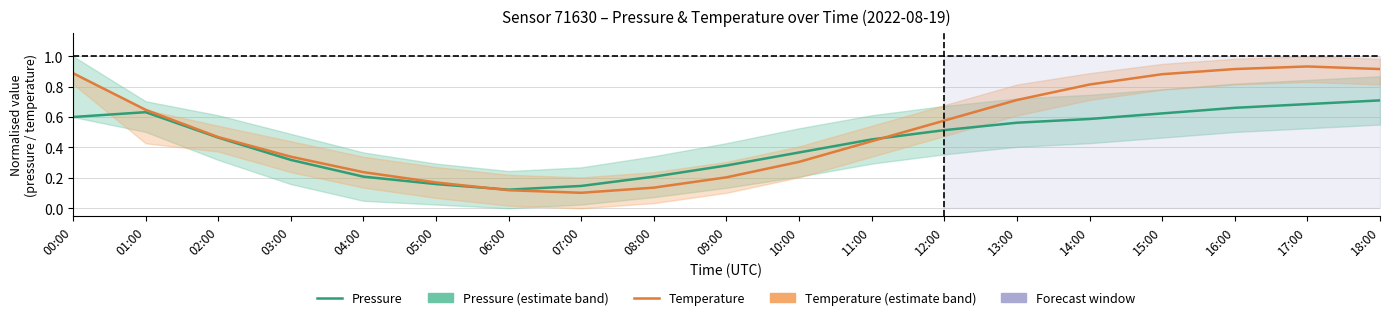

What is the total value across all series at 17:00?

1.6